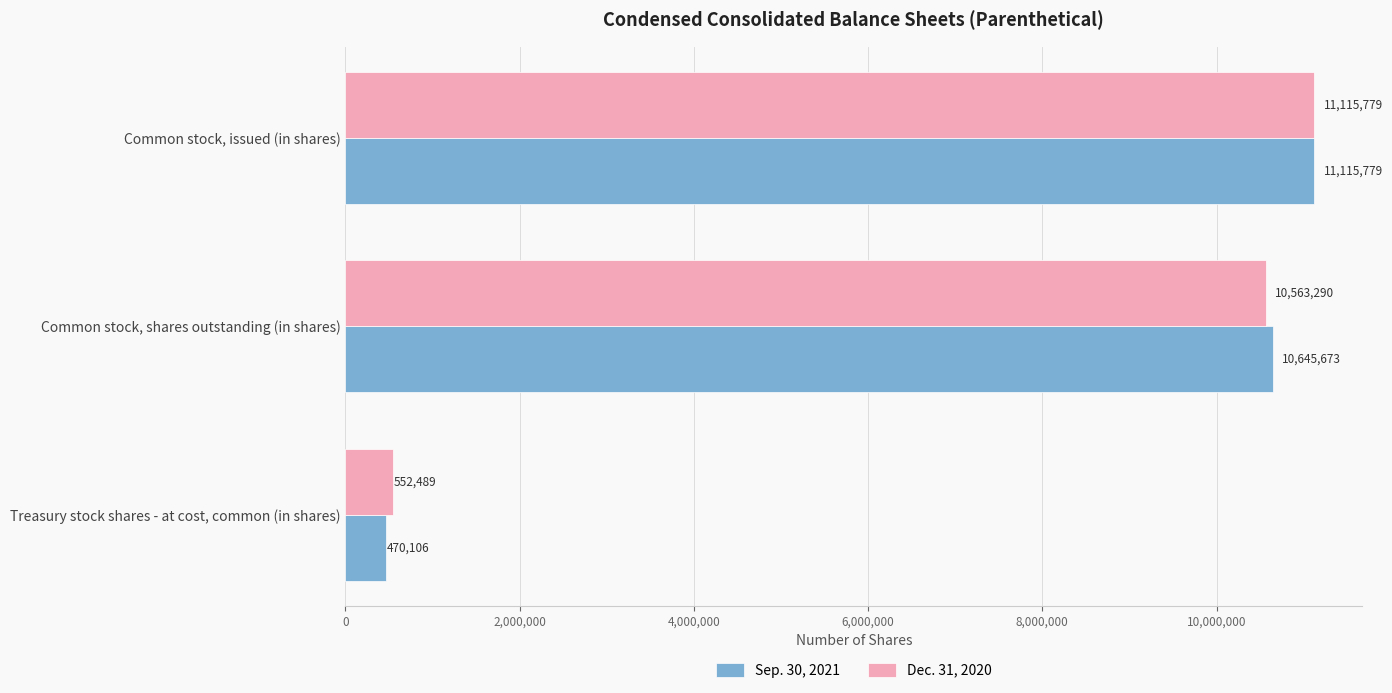

Is the value of Sep. 30, 2021 at Common stock, issued (in shares) greater than the value of Dec. 31, 2020 at Common stock, shares outstanding (in shares)?

Yes